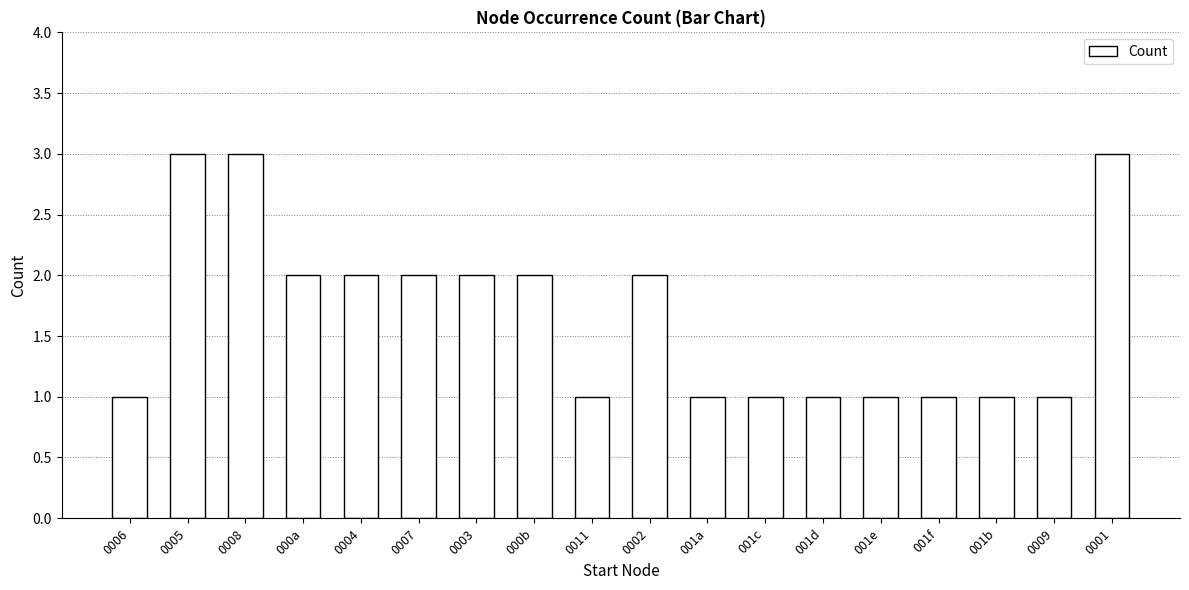

Where does the data first go above 2?

0005